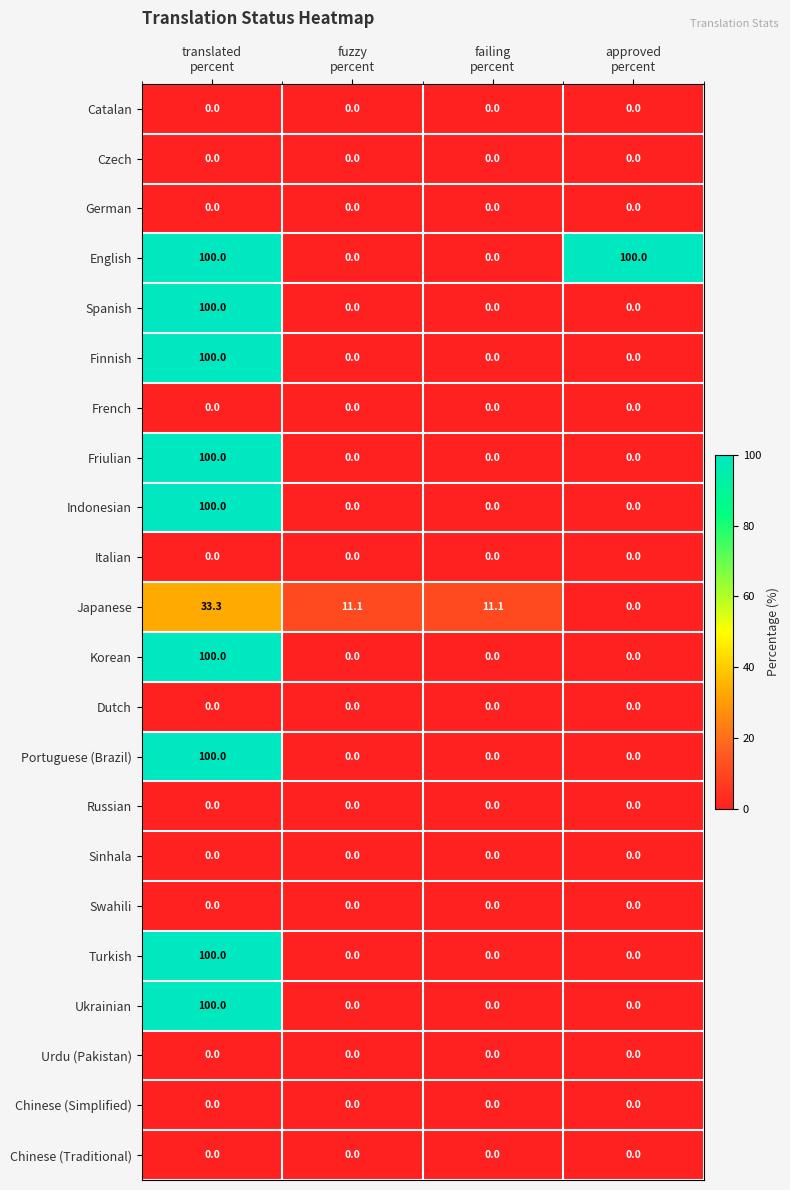

Which series has the largest total across all categories?

English